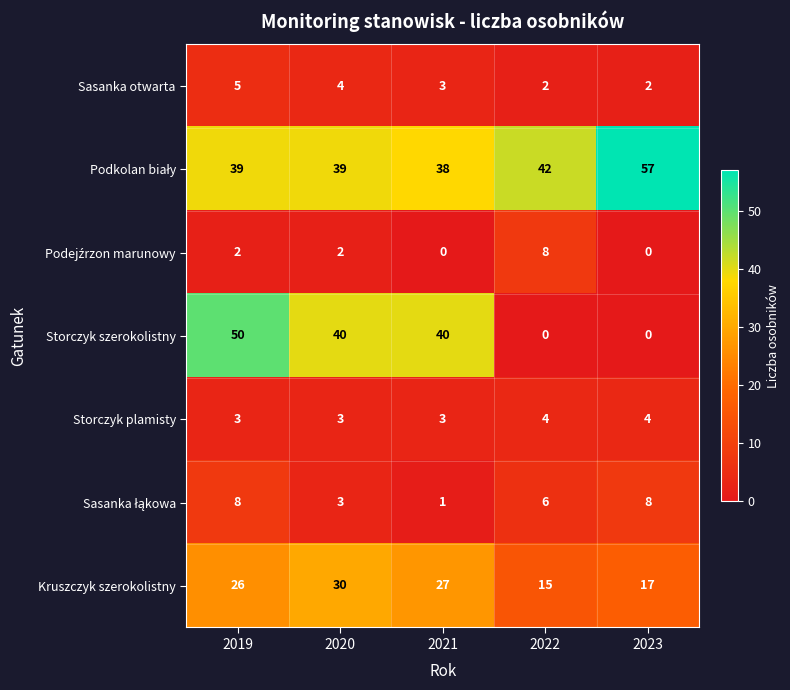

Is it true that Kruszczyk szerokolistny equals 30 at 2020?

True